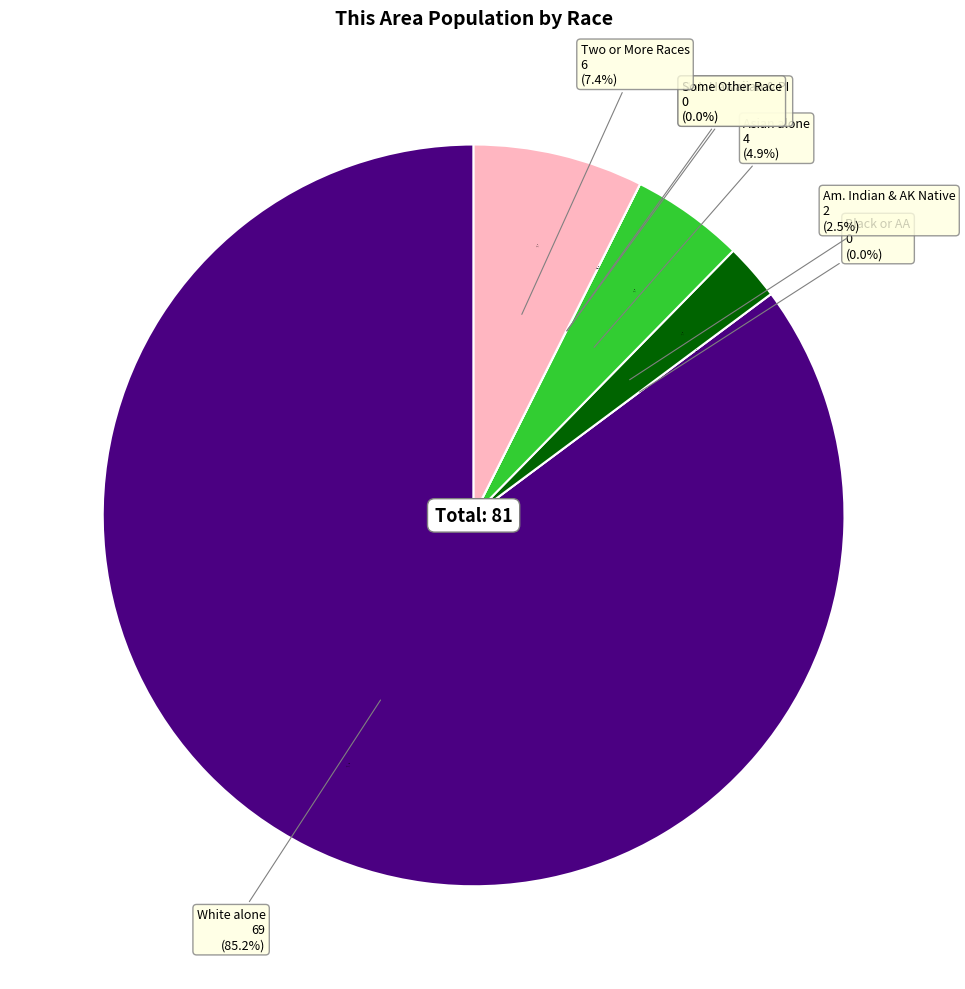

What is the change in value from Native Hawaiian and Other Pacific Islander to Two or More Races?

+6